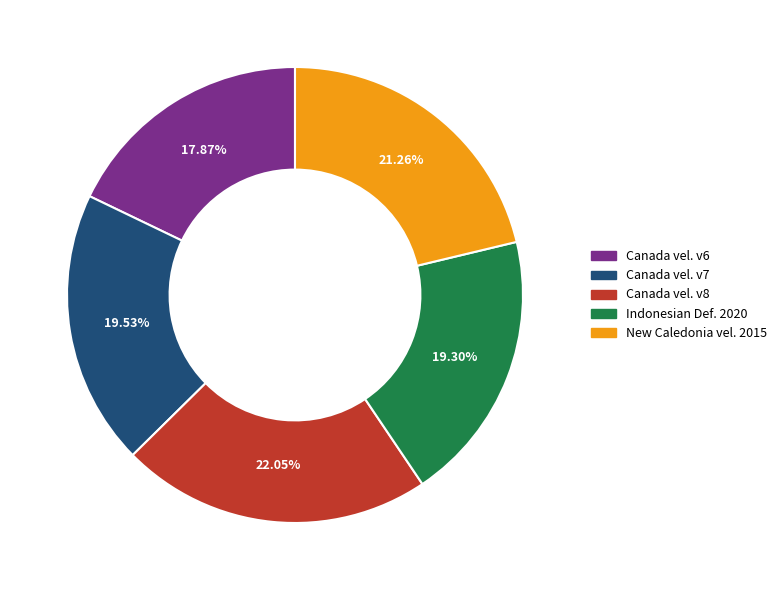

Is there a majority slice in this chart?

No